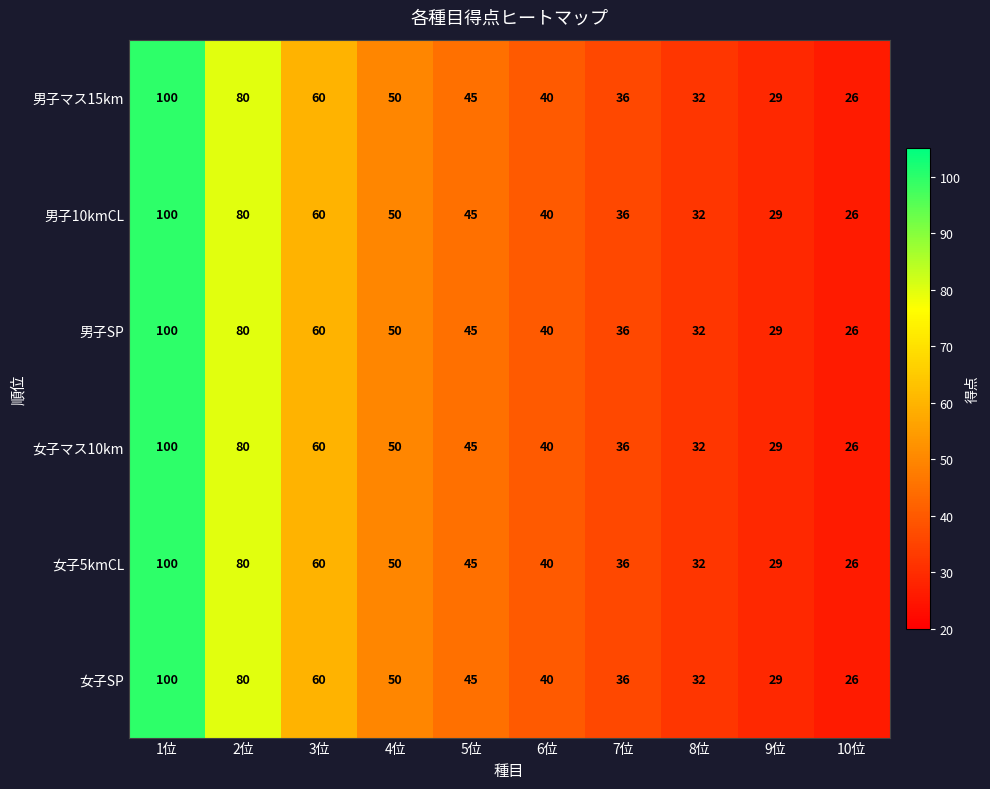

Rank the categories by 女子5kmCL value from lowest to highest.

10位, 9位, 8位, 7位, 6位, 5位, 4位, 3位, 2位, 1位